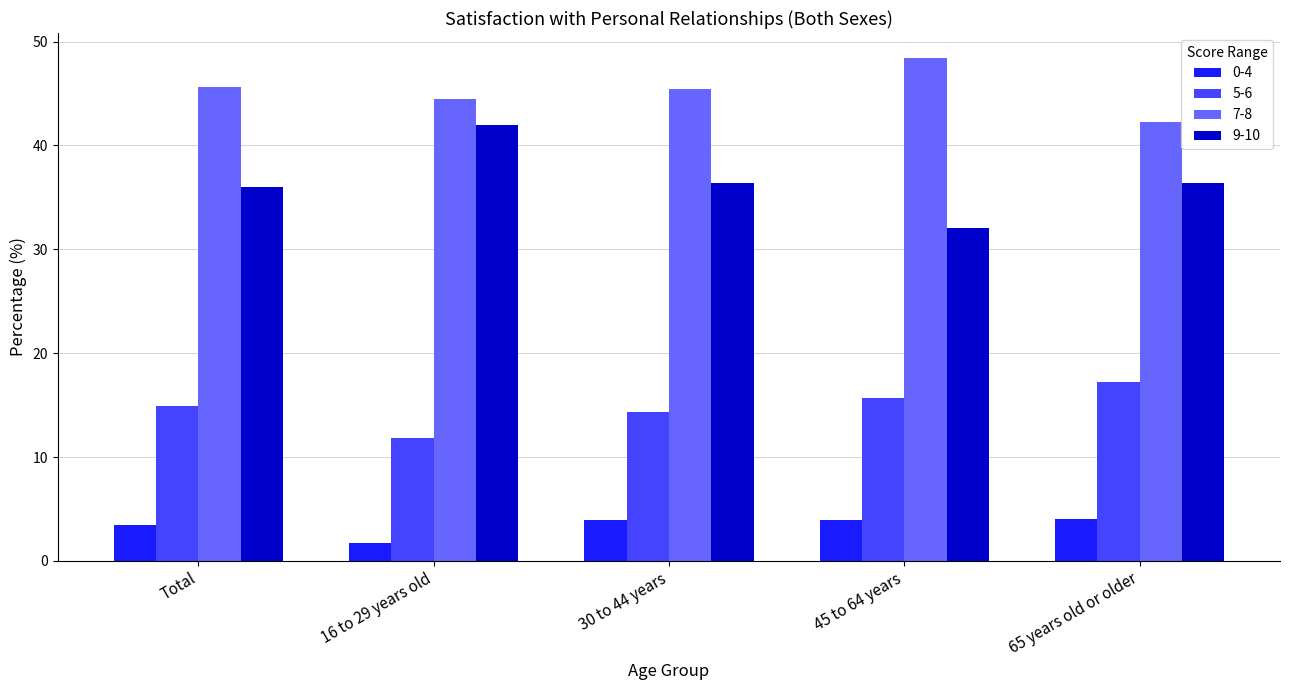

What is the spread (max minus min) of values at Total?

42.1